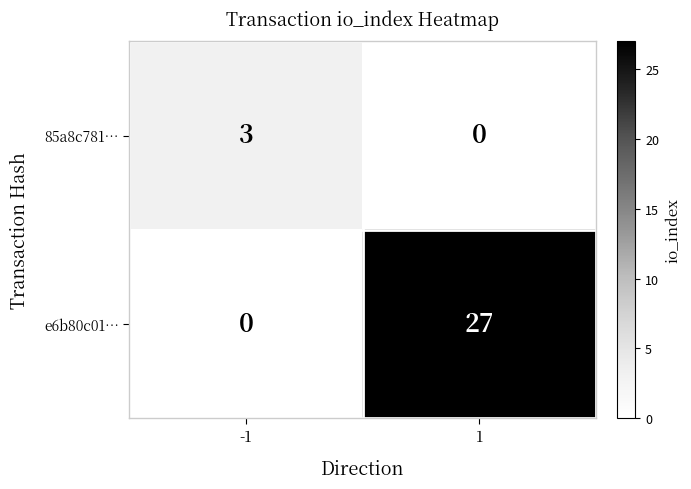

Reading left to right, extract all data points from this chart.

85a8c781…: -1=3	1=0
e6b80c01…: -1=0	1=27